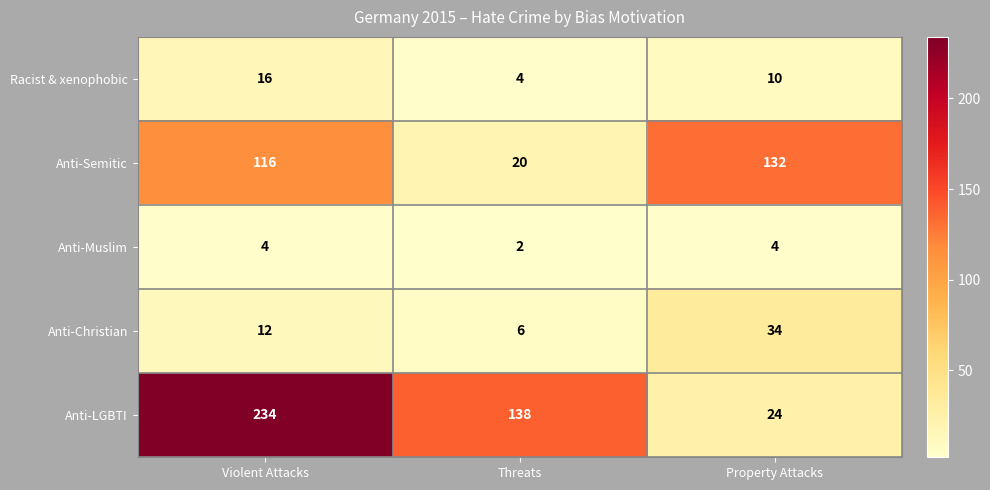

Which category has the lowest value across all series?

Threats